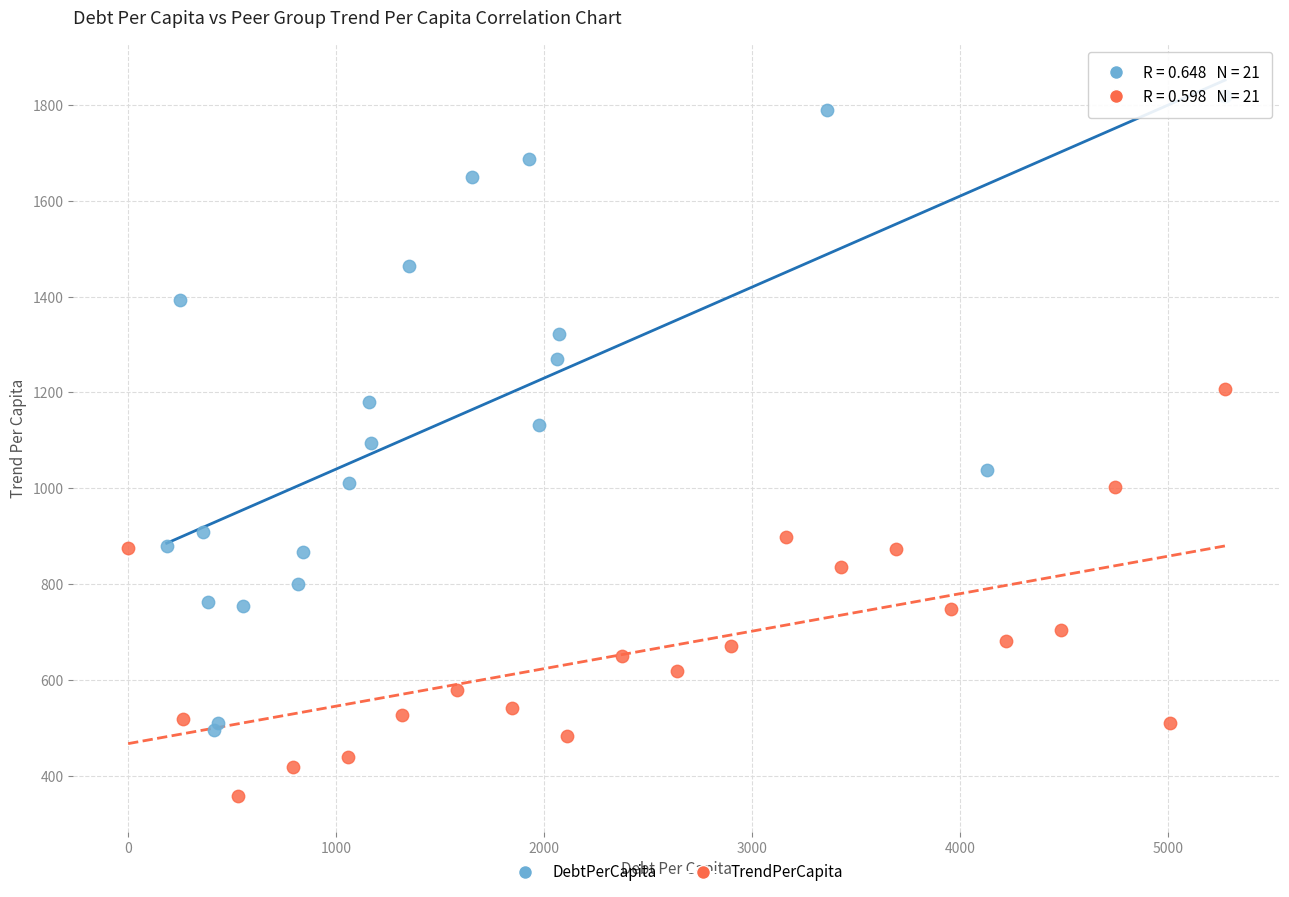

Which series reaches the maximum Y coordinate?

DebtPerCapita